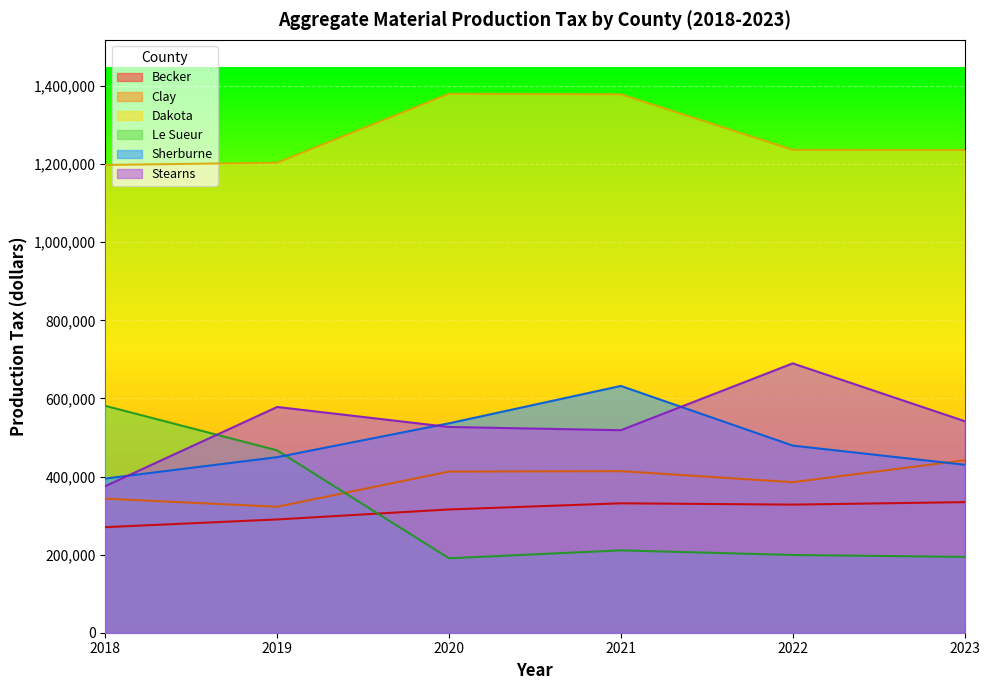

How many lines are shown in the chart?

6